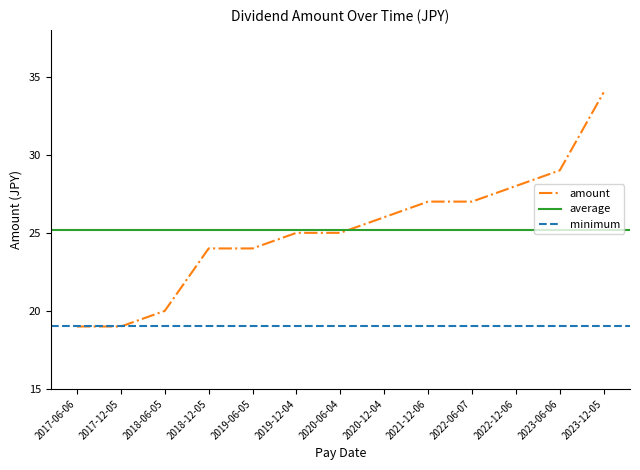

The chart shows a value of 20 at 2018-06-05. True or false?

True